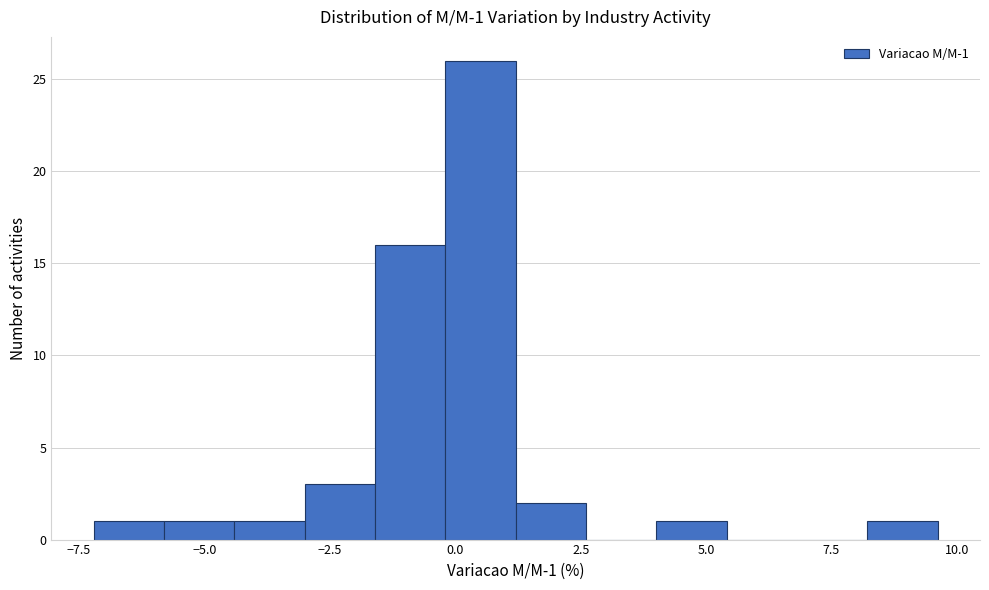

Around what value on the x-axis is the tallest bar? Give the approximate position of its centre, as read against the axis.

0.5